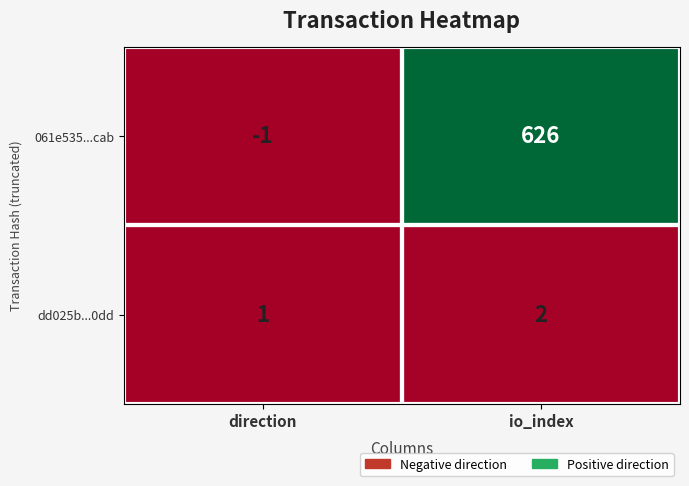

The dd025b...0dd series shows 2 at io_index. True or false?

True